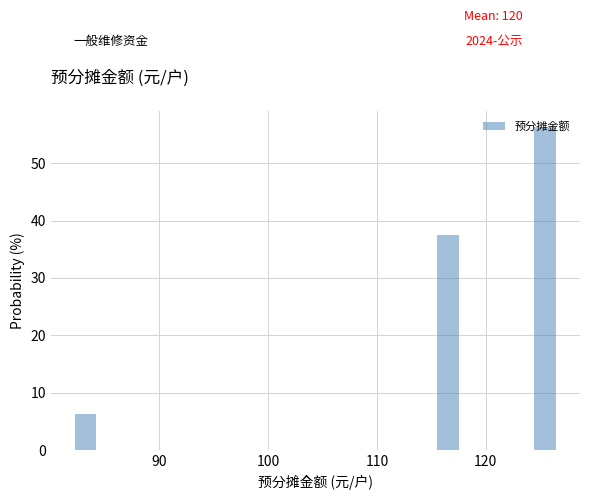

Read against the x-axis, roughly where is the centre of the tallest bar?

125